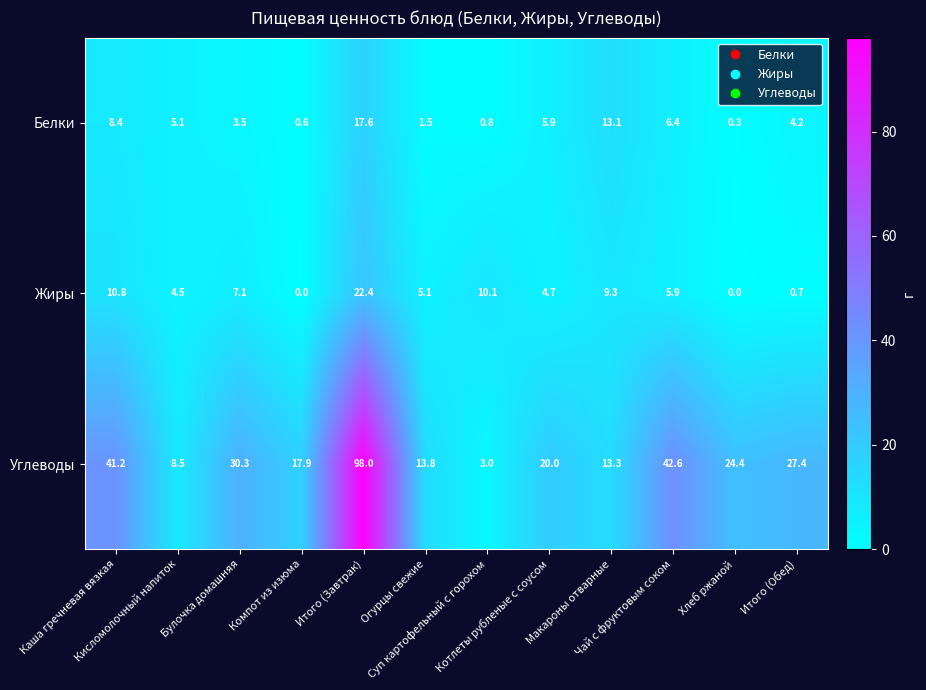

Which series has the largest total across all categories?

Углеводы